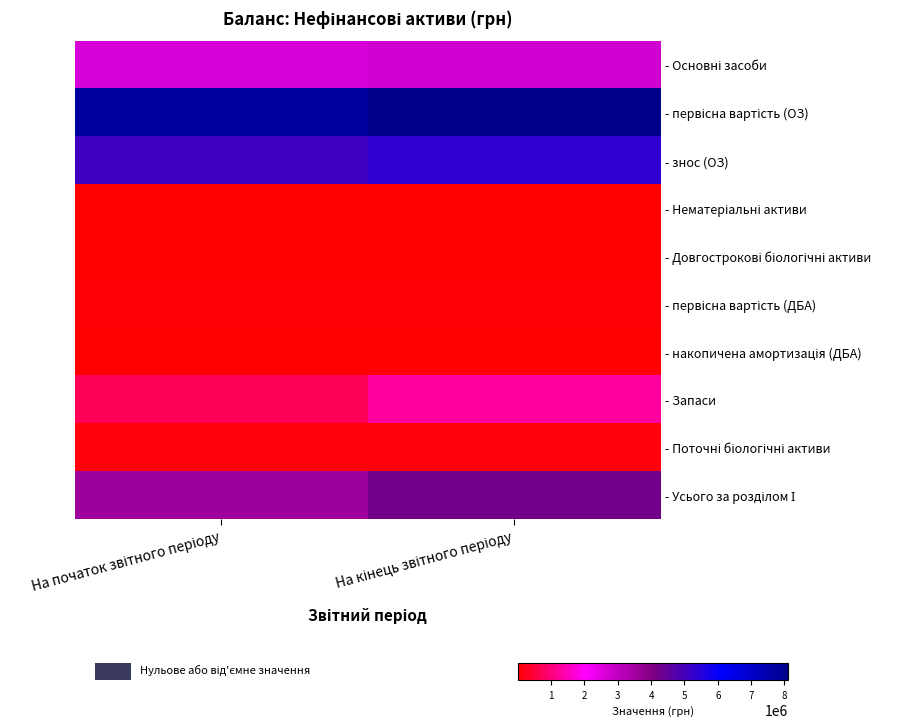

Between На початок звітного періоду and На кінець звітного періоду, which is larger?

На кінець звітного періоду